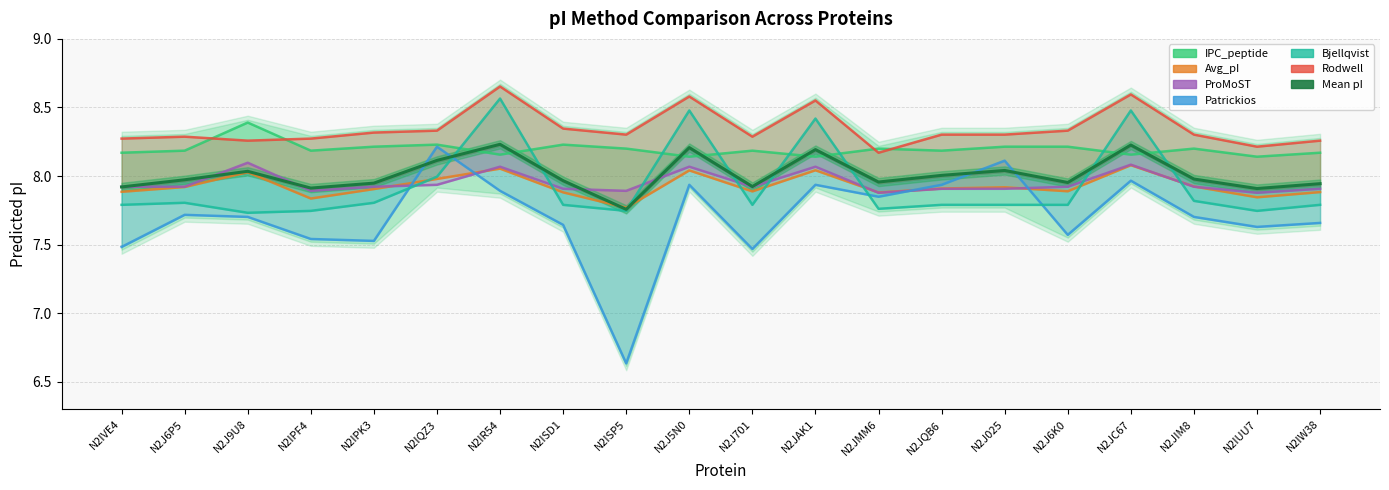

What is the maximum value for Bjellqvist?

8.6